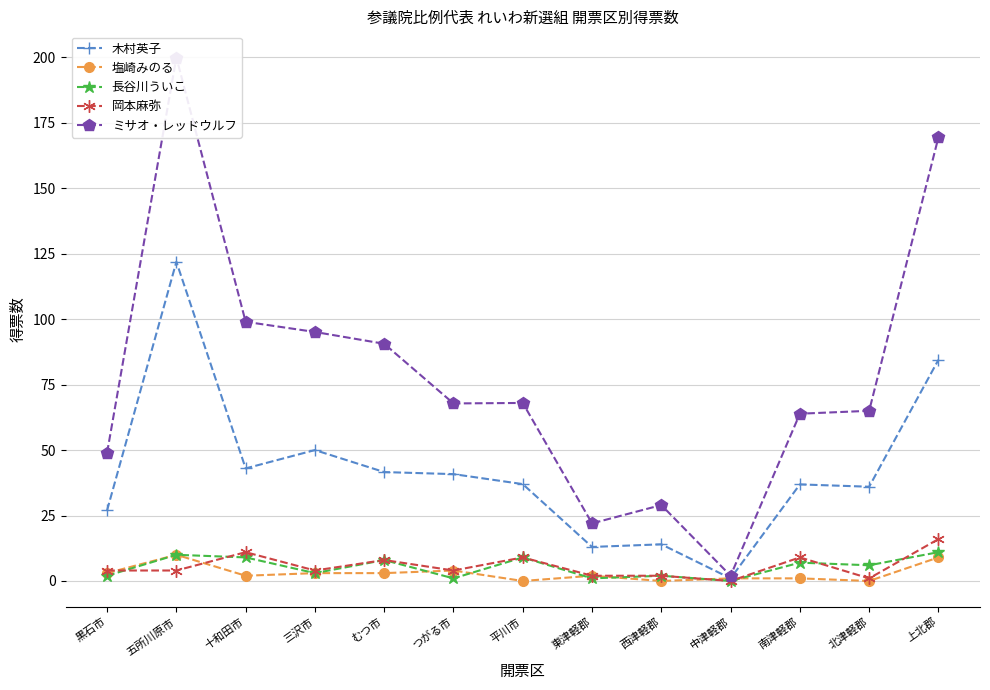

What is the sum of all ミサオ・レッドウルフ values?

1020.8